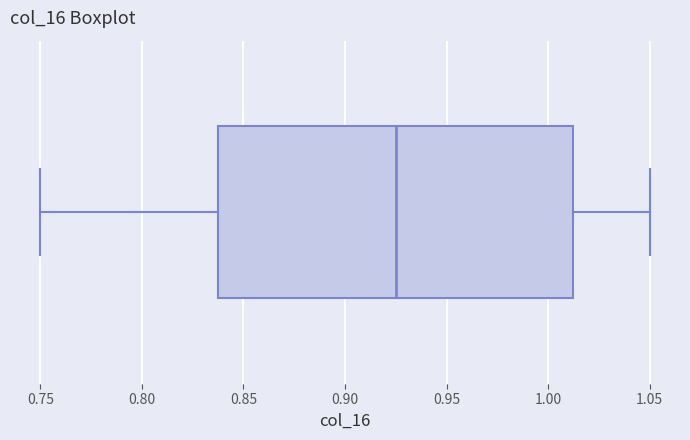

Transcribe this box plot: give where the median line is, the range the box spans, and where the two whiskers end, as read against the x-axis. The values are not printed on the chart, so give them approximately, as read against the axis.

median 0.925, box 0.840 to 1.015, whiskers 0.750 to 1.050